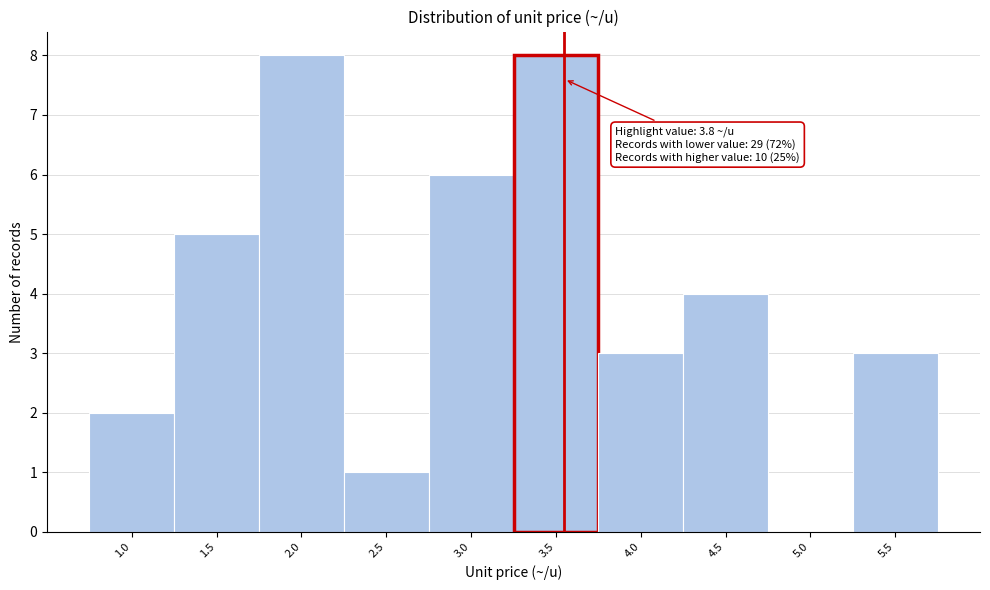

Reading left to right, extract all data points from this chart.

1.0=2	1.5=5	2.0=8	2.5=1	3.0=6	3.5=8	4.0=3	4.5=4	5.0=0	5.5=3